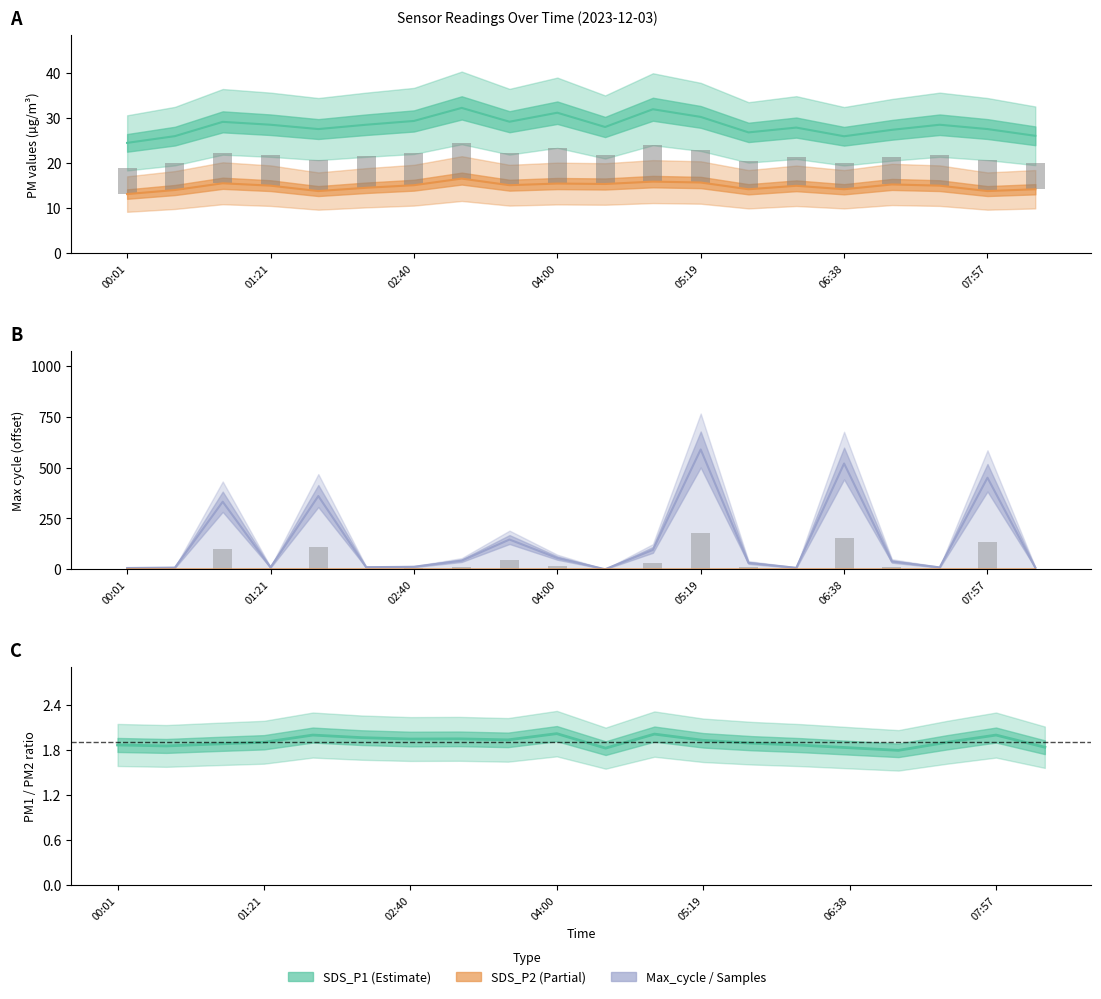

Is the value of SDS_P1 at 00:01 greater than the value of SDS_P2 at 00:28?

Yes